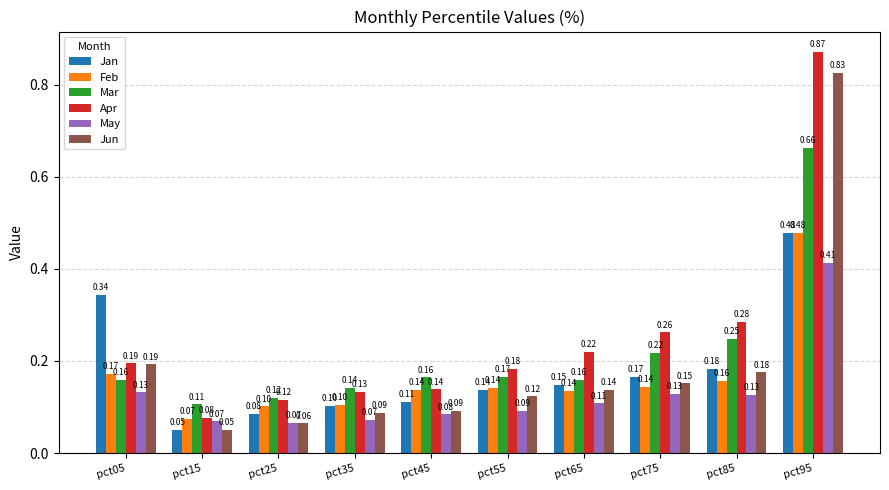

Between pct55 and pct65, which series saw the biggest shift?

Apr